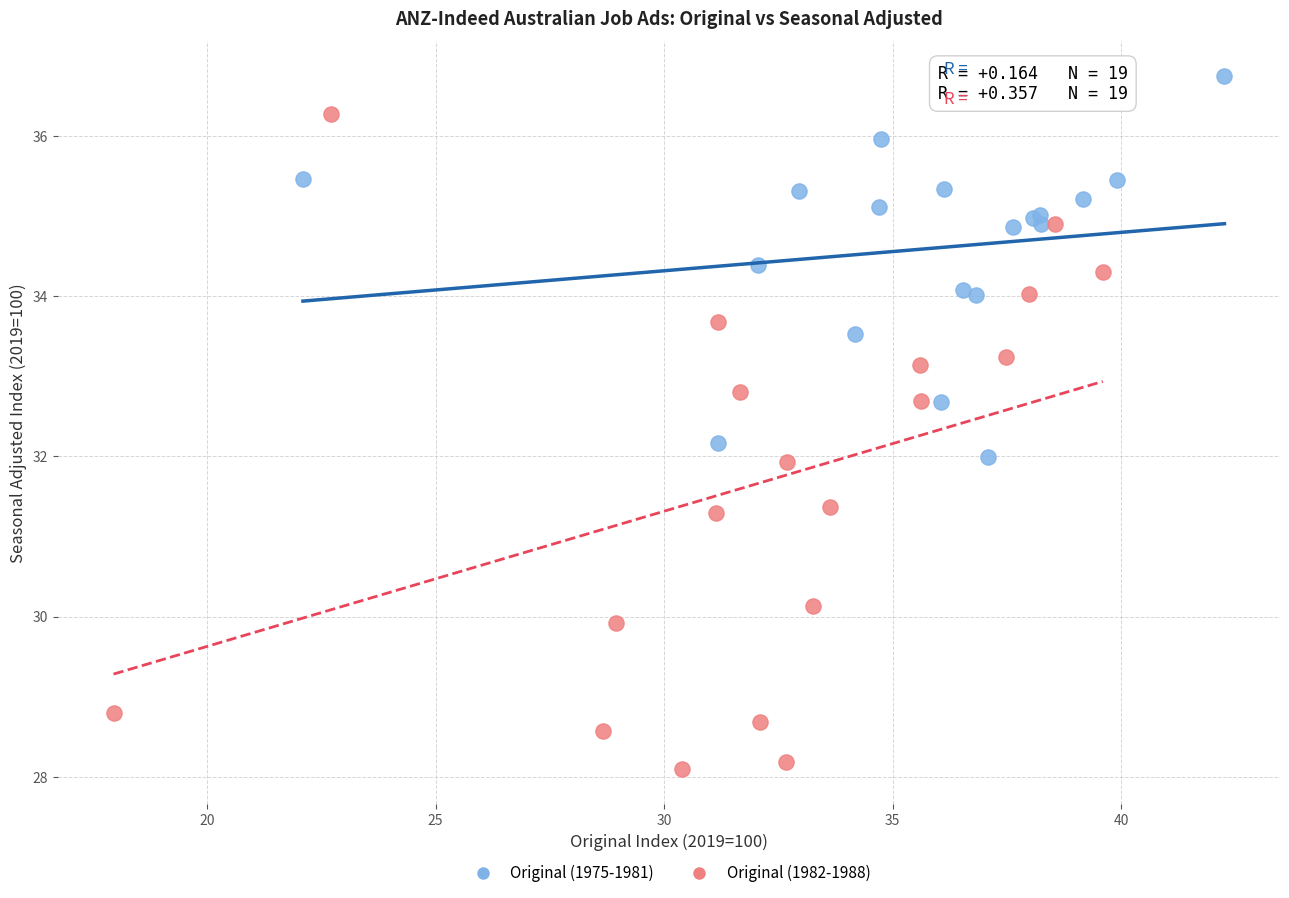

Which series contains the highest Y value?

Original (1975-1981)